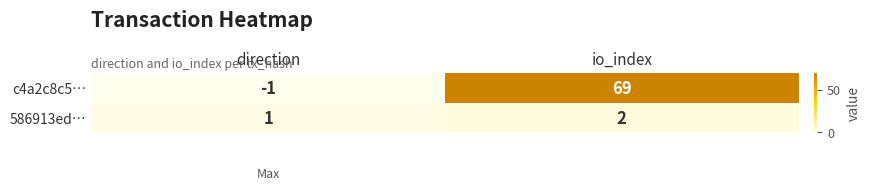

Reading left to right, extract all data points from this chart.

c4a2c8c5…: -1	69
586913ed…: 1	2